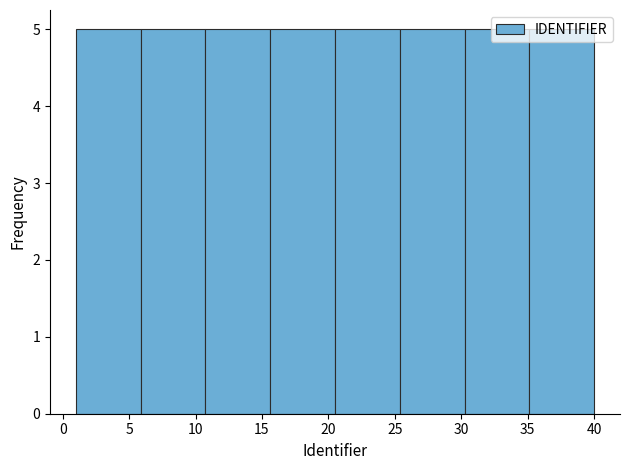

Reading left to right, list every bar in this chart as the range it spans on the x-axis followed by its height. Neither the bar edges nor the heights are printed on the chart, so give them approximately, as read against the axes.

1.0 to 6.0: 5
6.0 to 11.0: 5
11.0 to 15.5: 5
15.5 to 20.5: 5
20.5 to 25.5: 5
25.5 to 30.5: 5
30.5 to 35.0: 5
35.0 to 40.0: 5